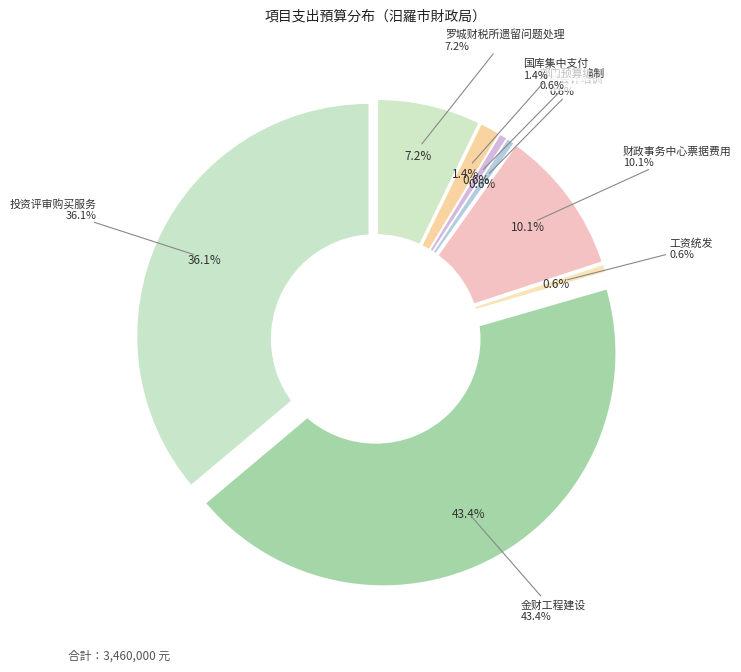

Count the number of slices in the pie.

8